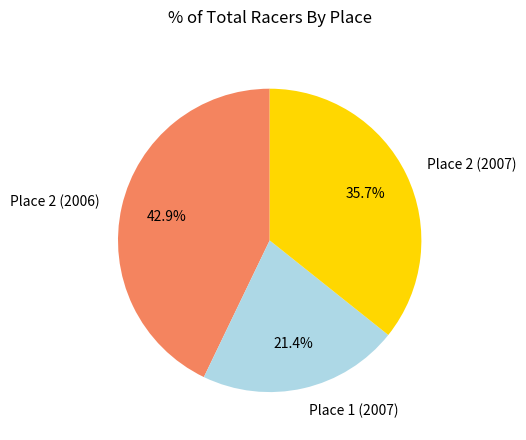

To the nearest percent, what percentage of the pie is Place 2 (2006)?

43%